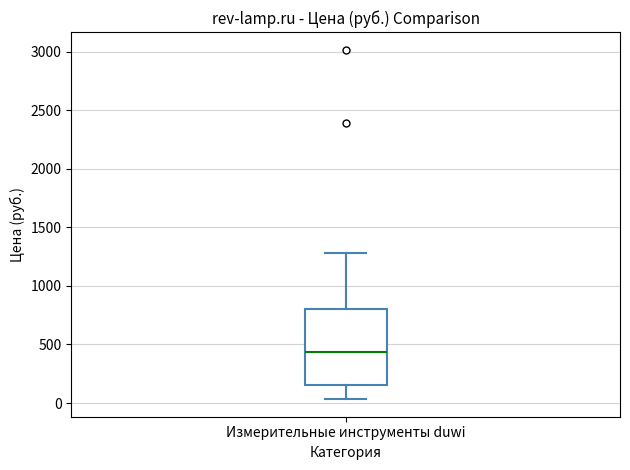

Read this box plot against the y-axis: the position of the median line, the range covered by the box, and the ends of both whiskers. The values are not printed on the chart, so give them approximately, as read against the axis.

median 450, box 150 to 800, whiskers 50 to 1300